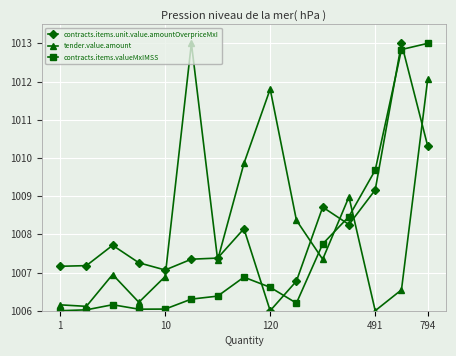

Is this an area chart (filled region under the line)?

No